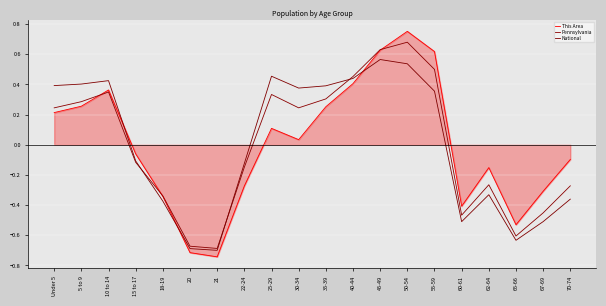

What value does the National series have at 62-64?

-0.3